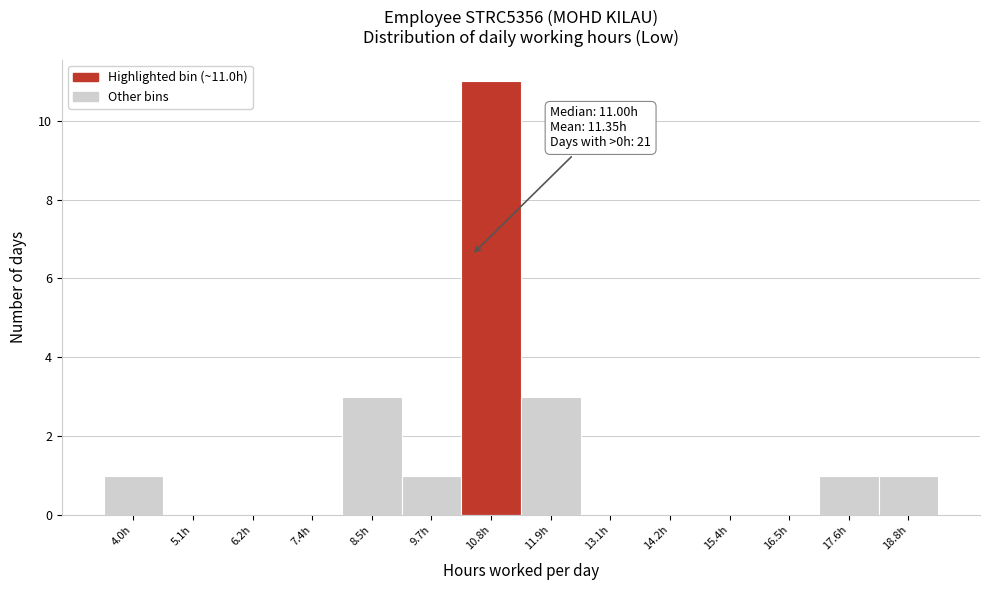

Reading right to left, what are all the values shown in this chart?

18.8h=1	17.6h=1	16.5h=0	15.4h=0	14.2h=0	13.1h=0	11.9h=3	10.8h=11	9.7h=1	8.5h=3	7.4h=0	6.2h=0	5.1h=0	4.0h=1